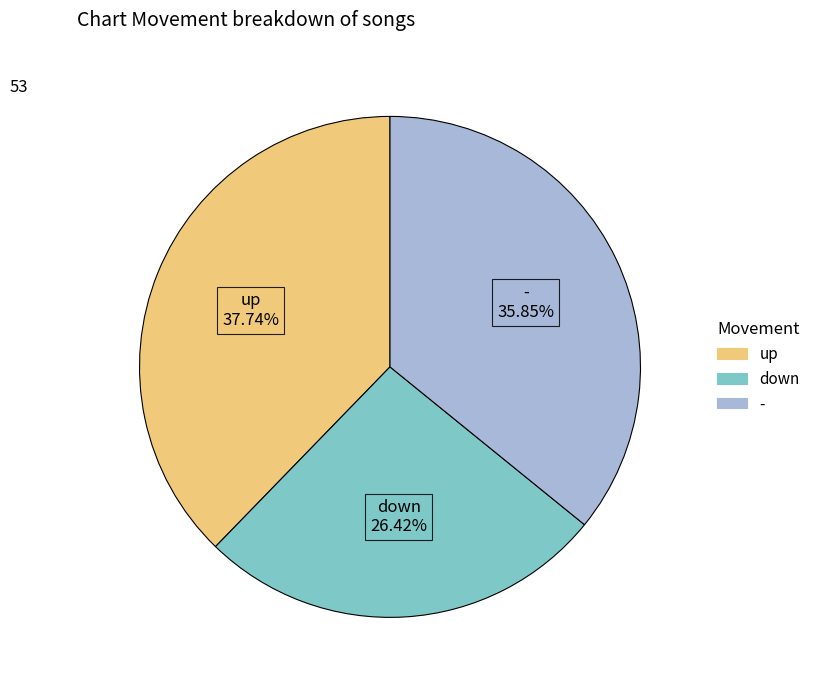

Rank the categories by value from lowest to highest.

down, -, up